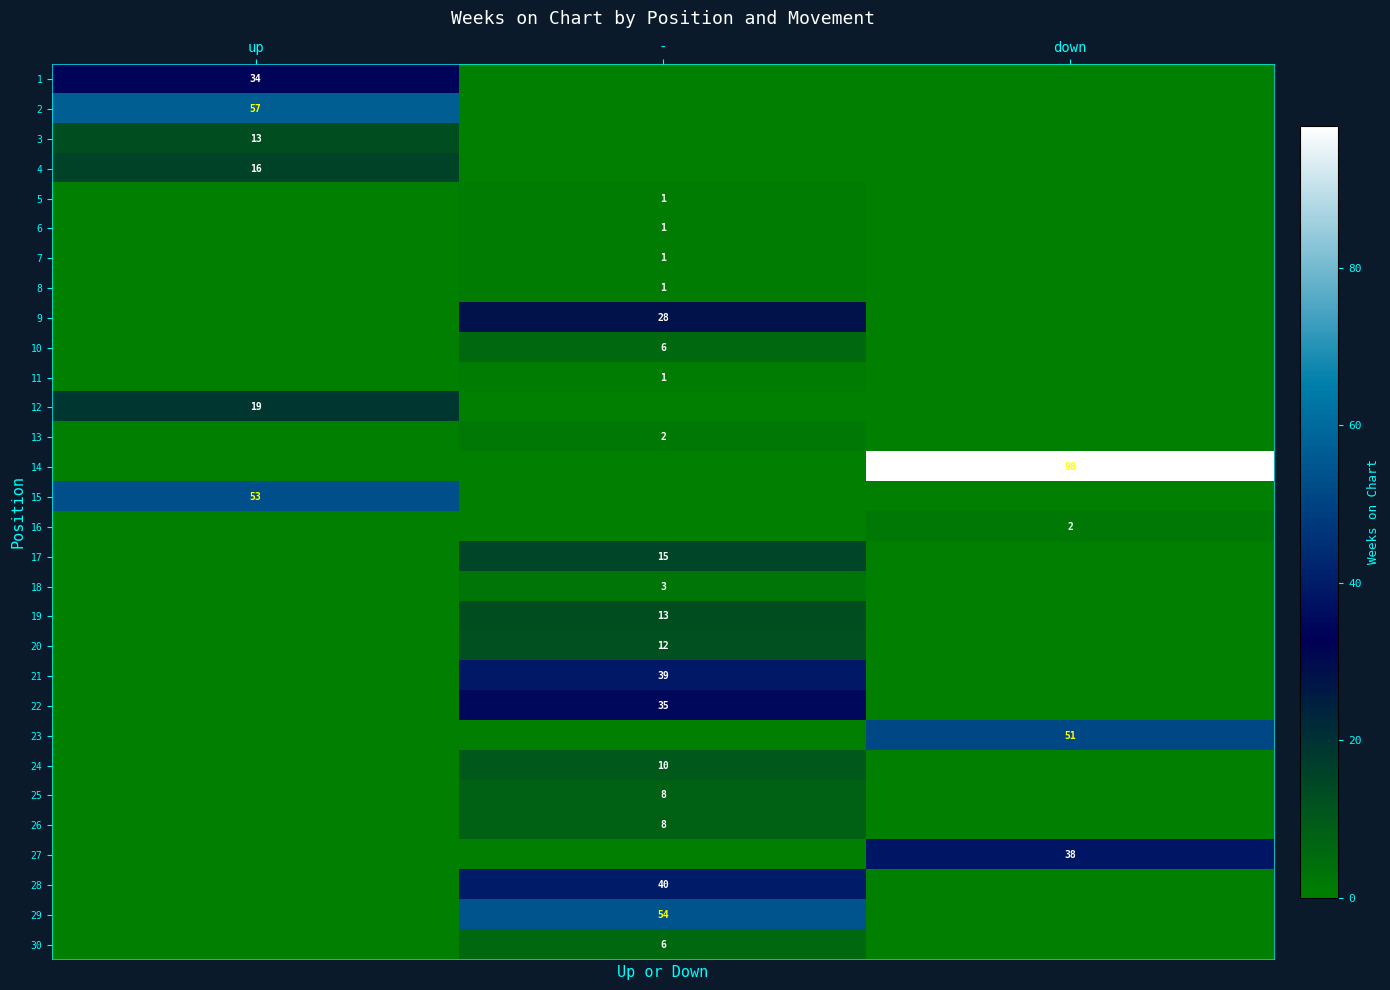

Is it true that 28 equals 40 at -?

True